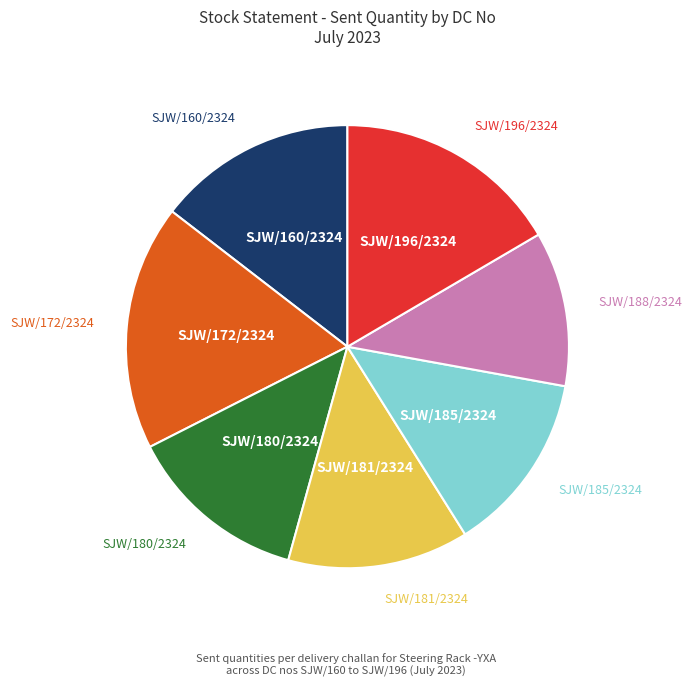

What is the smallest slice in the pie chart?

SJW/188/2324